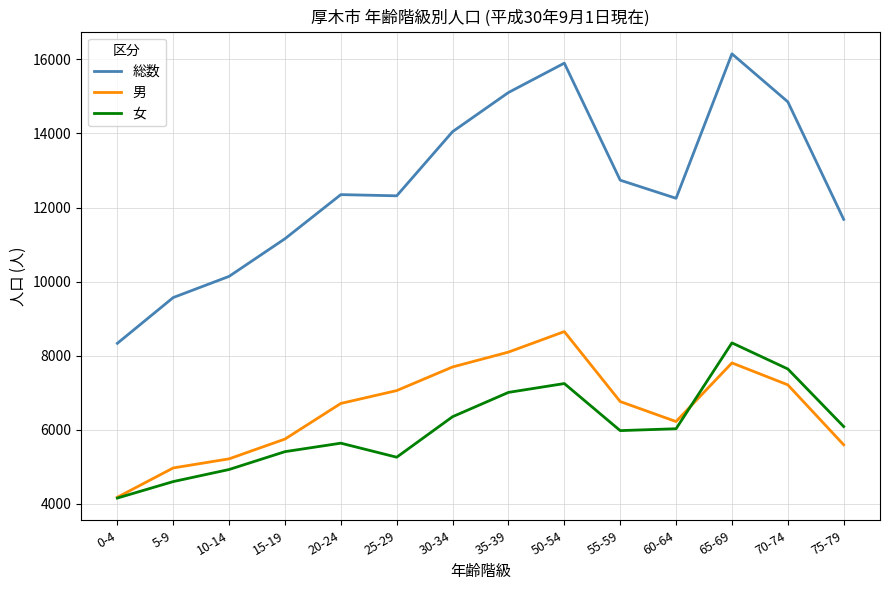

What is the spread (max minus min) of values at 35-39?

8097